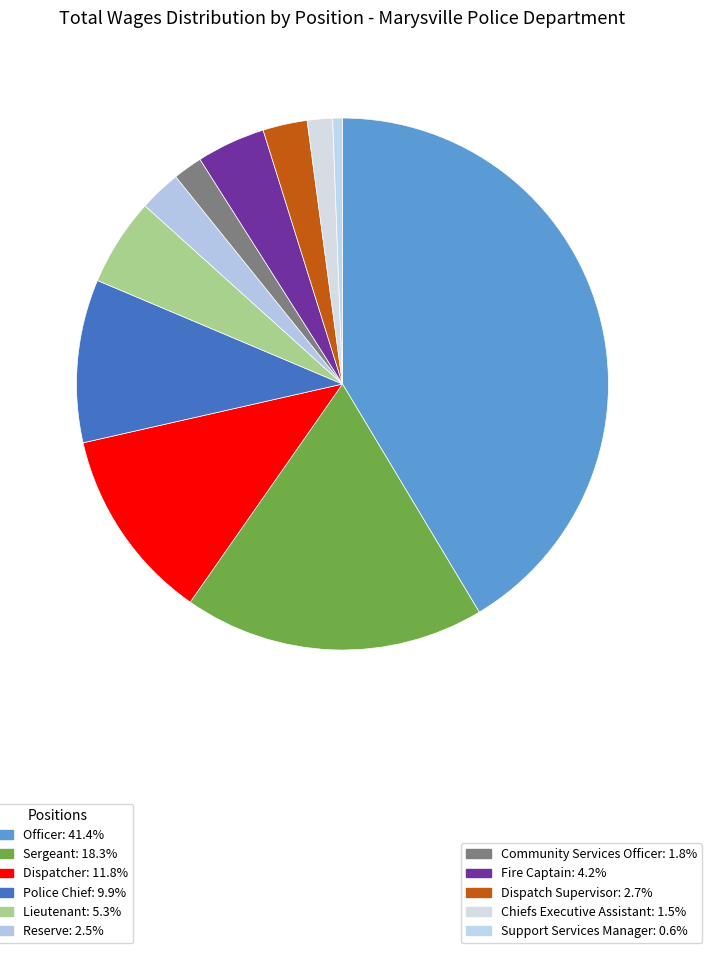

Which category has the biggest portion of the pie?

Officer